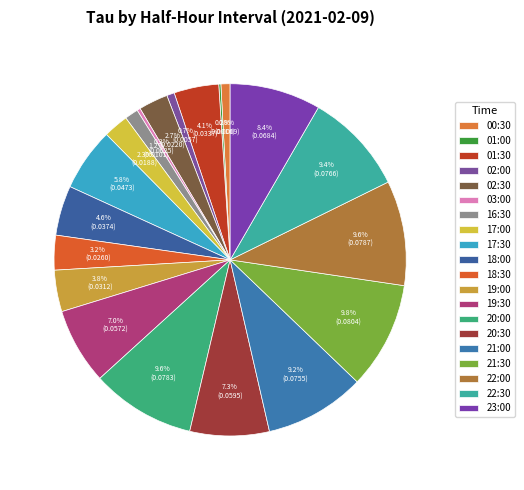

Rank the categories by value from lowest to highest.

01:00, 03:00, 02:00, 00:30, 16:30, 17:00, 02:30, 18:30, 19:00, 01:30, 18:00, 17:30, 19:30, 20:30, 23:00, 21:00, 22:30, 20:00, 22:00, 21:30